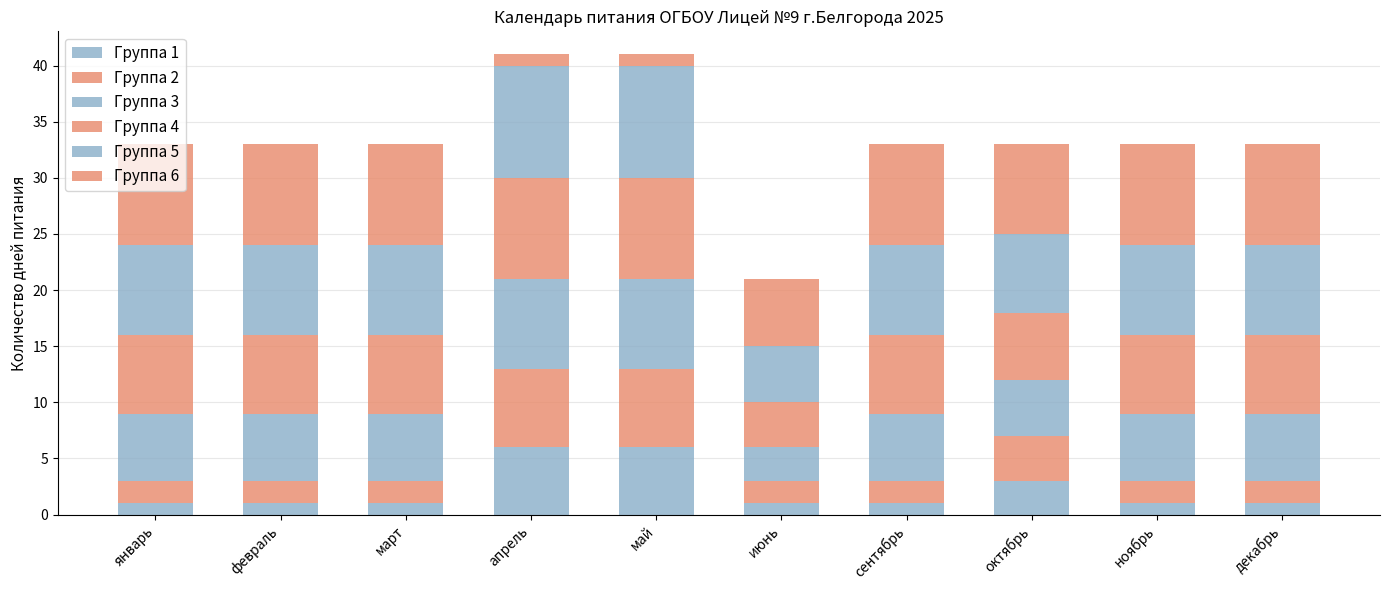

Between сентябрь and октябрь, which is larger?

октябрь